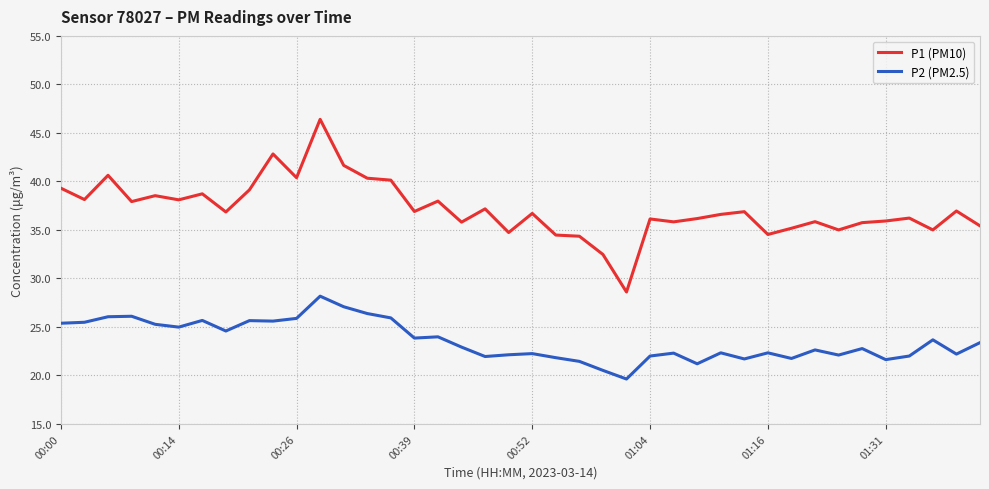

What are all the series names shown in the legend?

P1 (PM10), P2 (PM2.5)